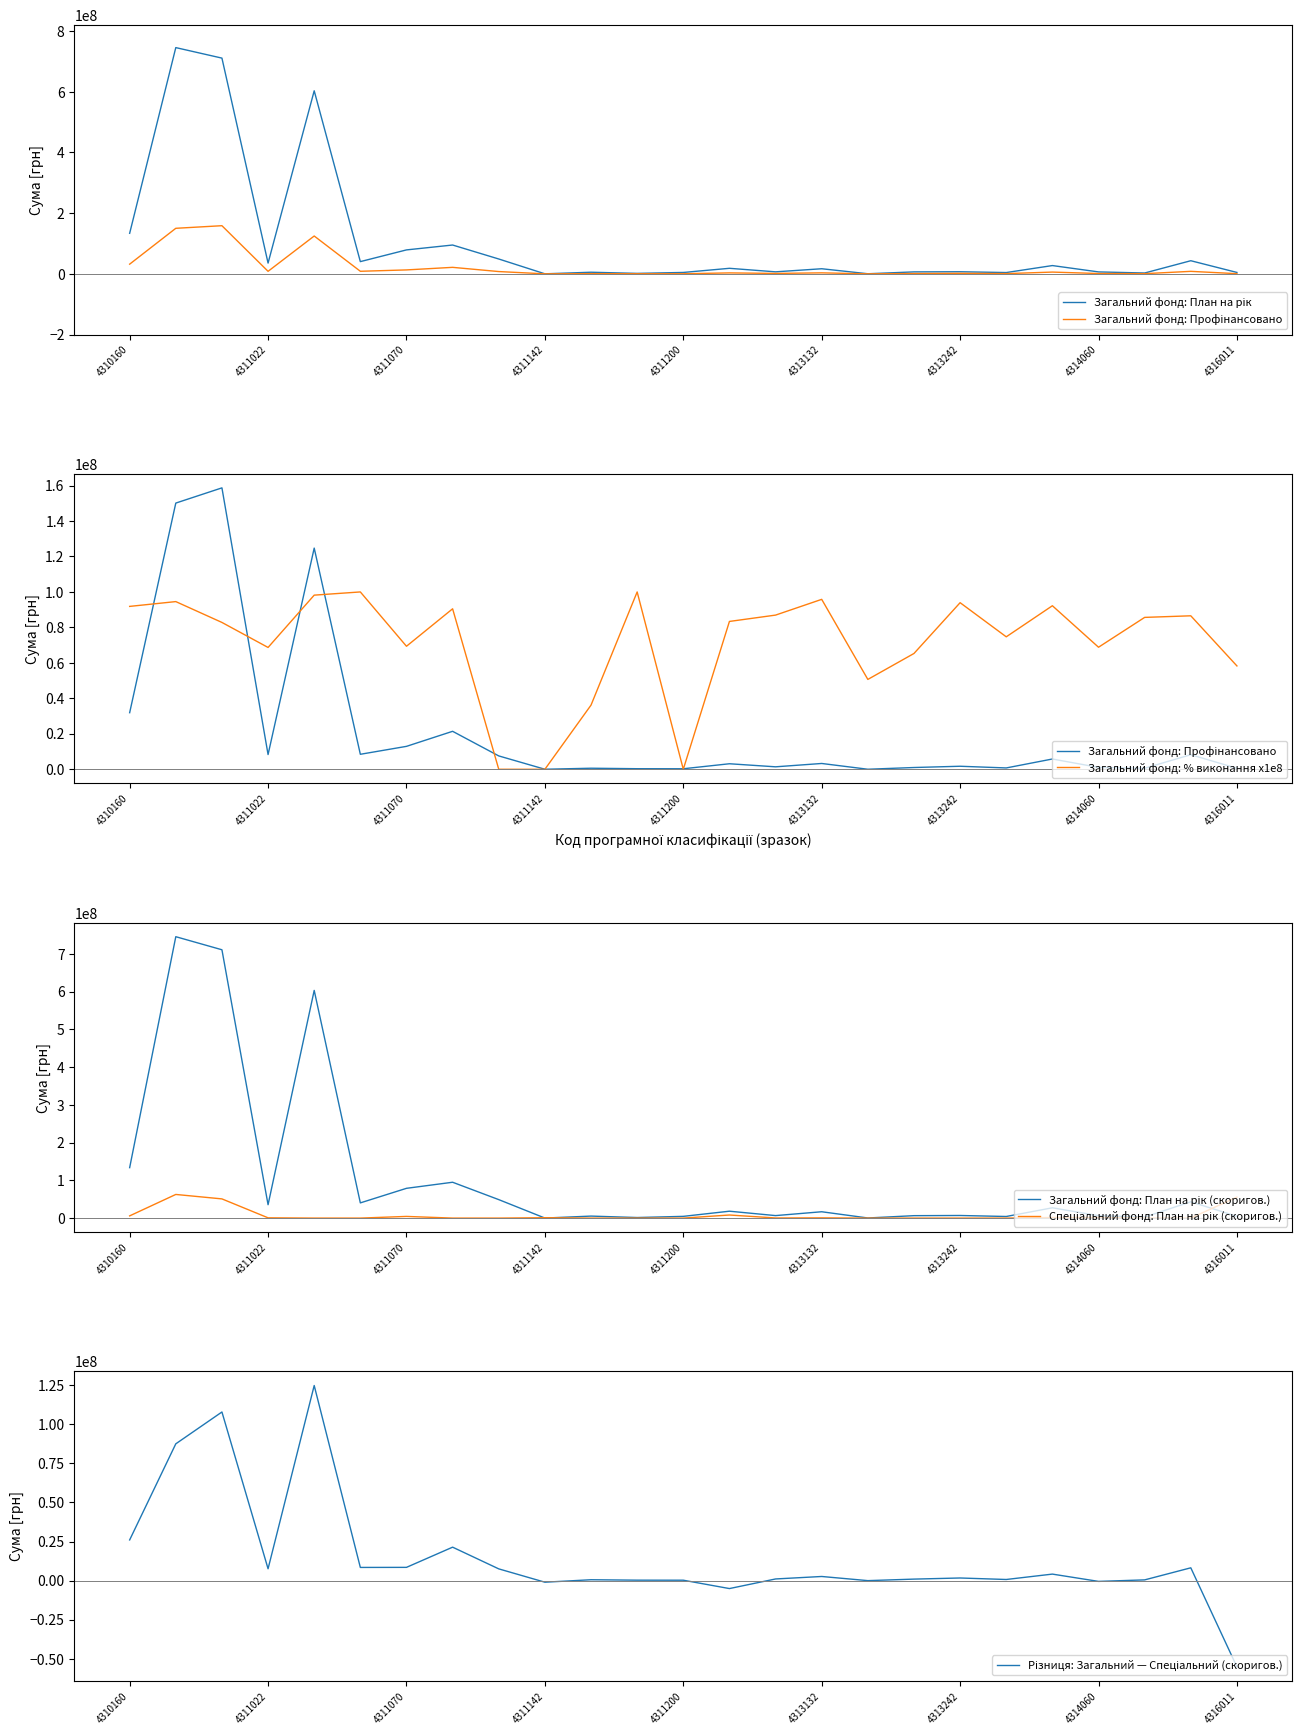

Between 13 and 16, which is larger?

13